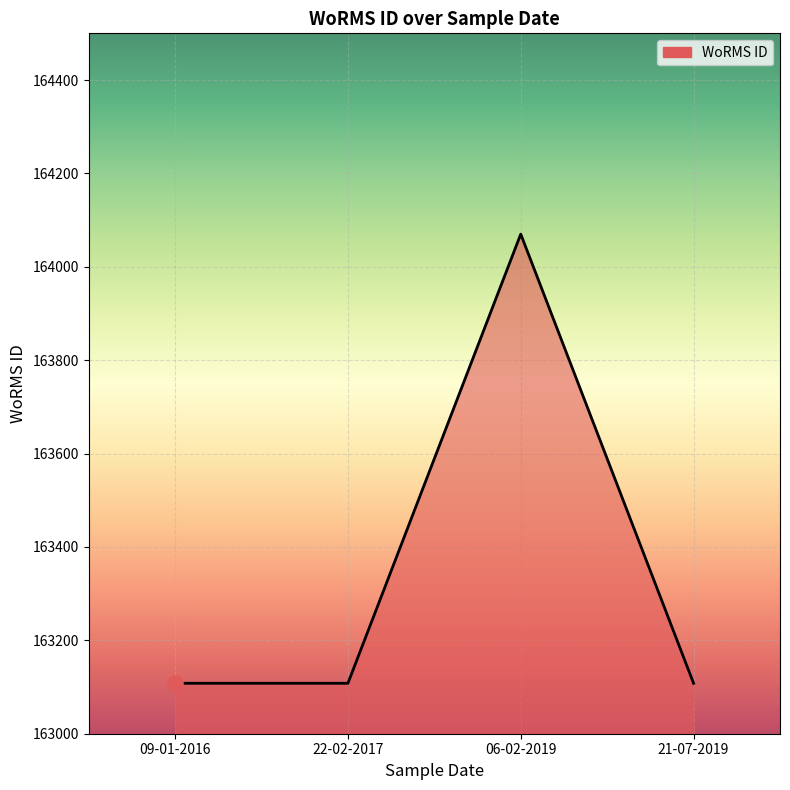

What is the change in value from 06-02-2019 to 21-07-2019?

-962